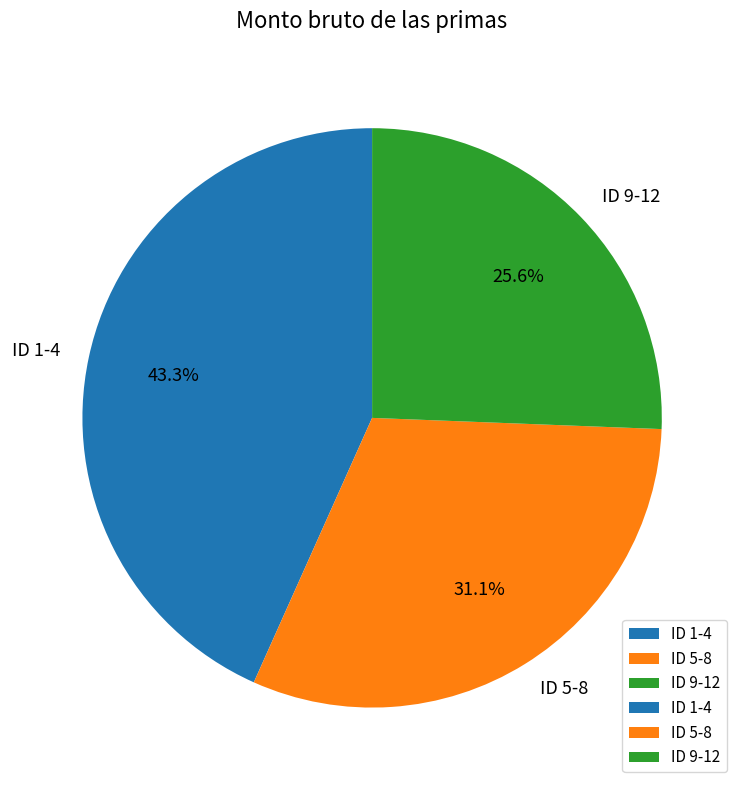

Does any single category account for the majority?

No